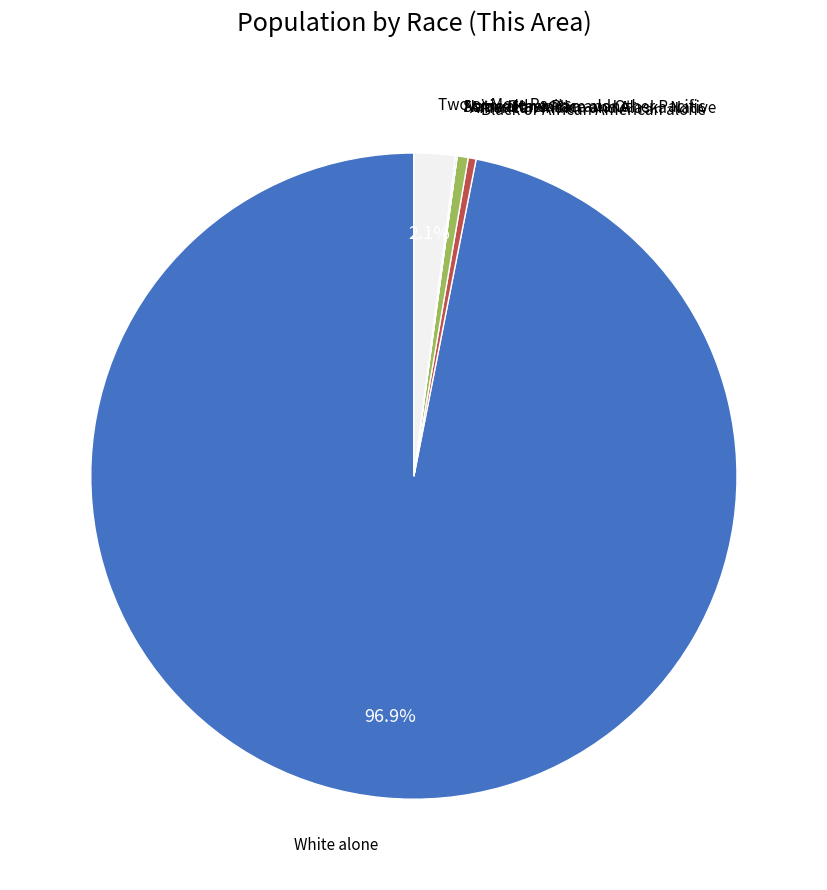

Is there any slice that represents more than half of the pie?

Yes